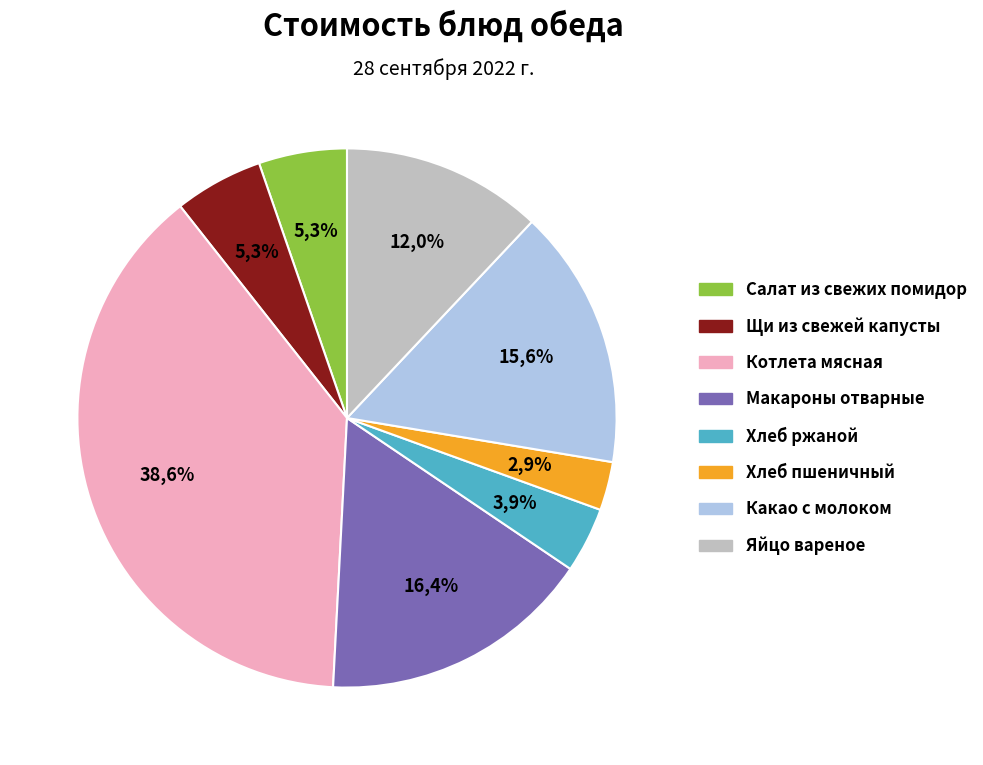

To the nearest percent, what is the average slice percentage?

12%